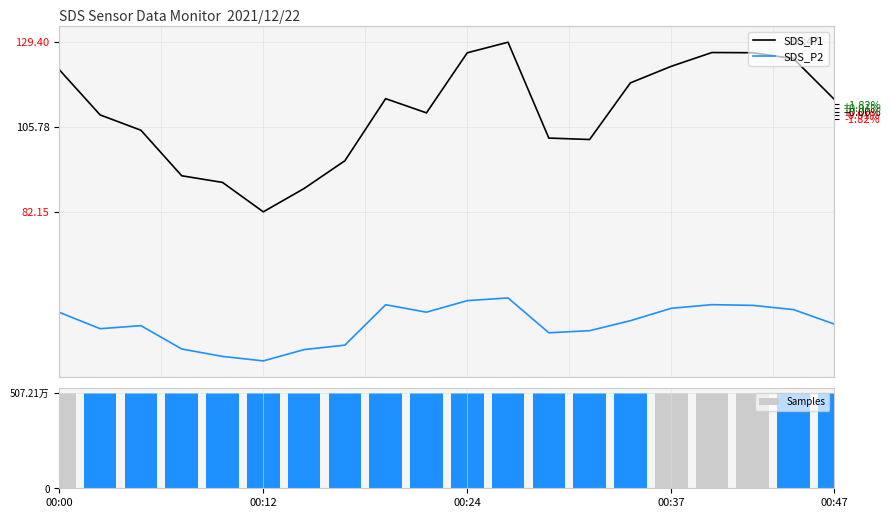

At which label does SDS_P2 first exceed 51?

00:00